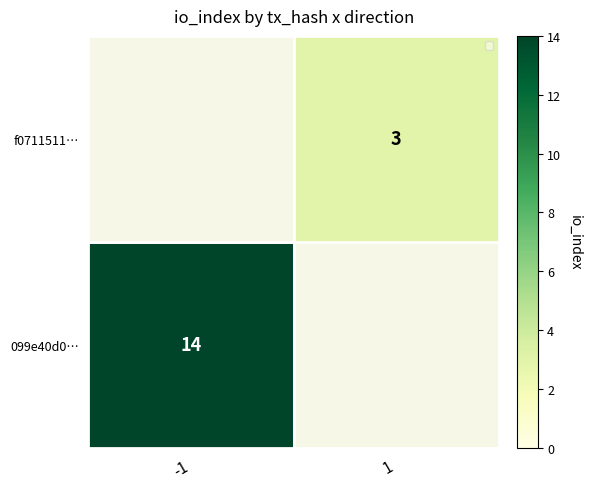

Is the value of 099e40d0… at -1 greater than the value of f0711511… at 1?

Yes